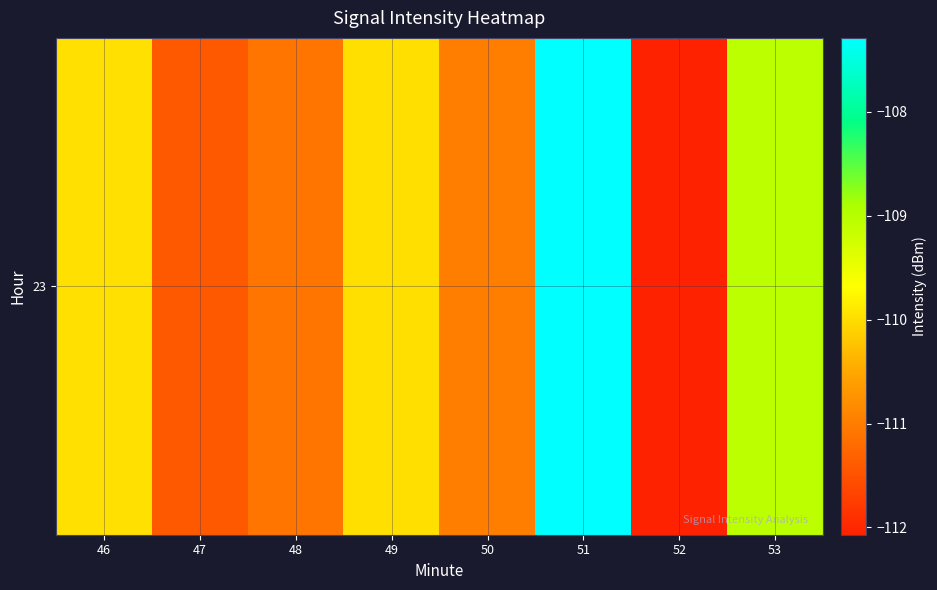

List the labels in order of value, largest first.

51, 53, 46, 49, 50, 48, 47, 52